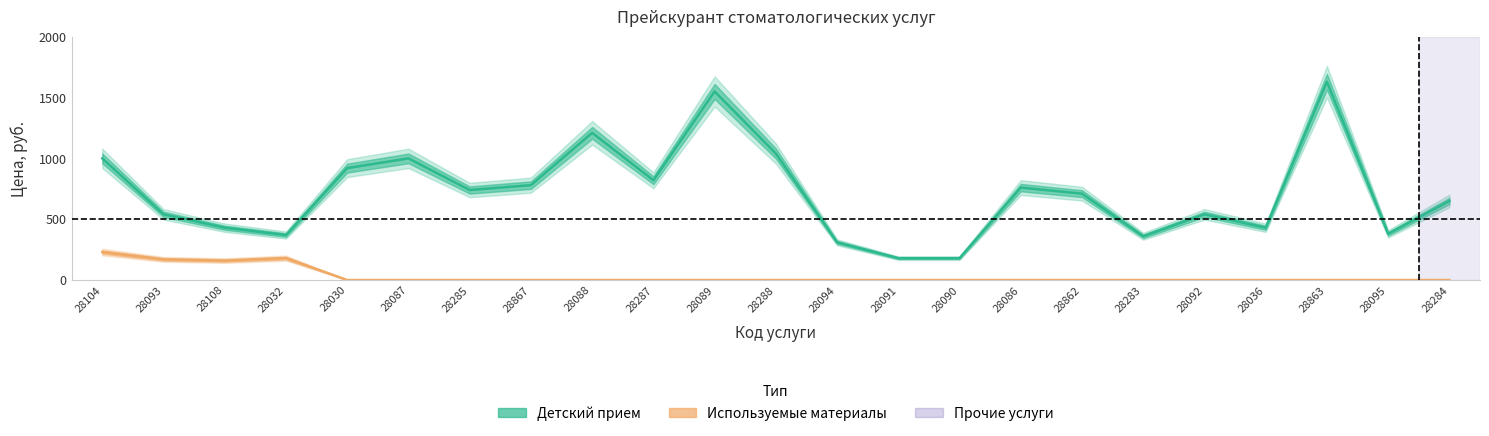

At which category does Детский прием reach its first local valley?

28032